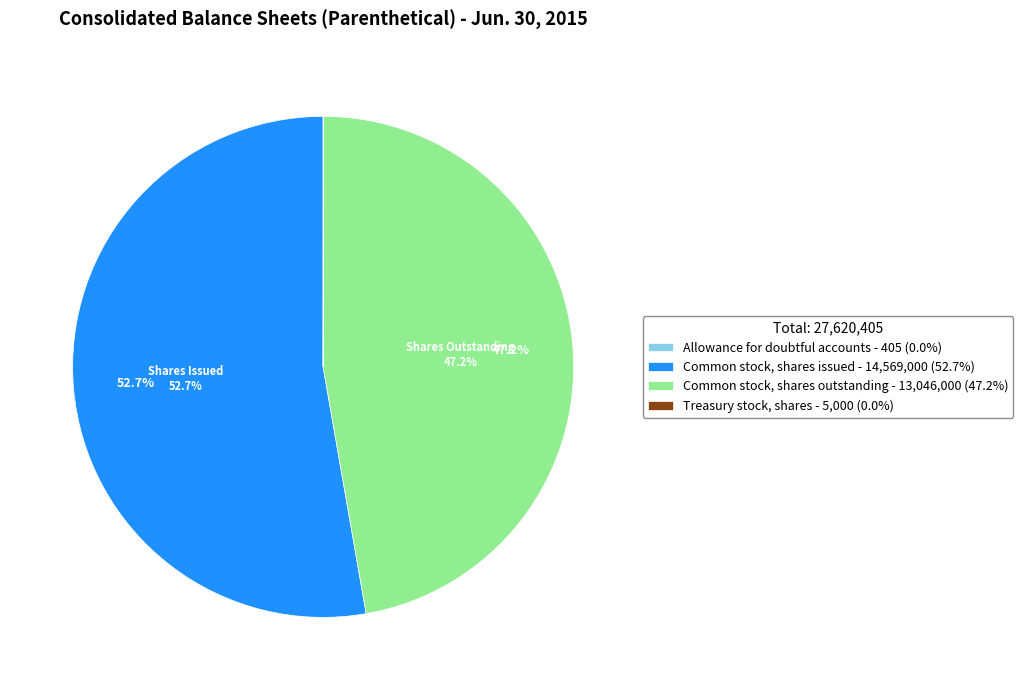

Does Common stock, shares outstanding - 13,046,000 (47.2%) account for over 50% of the chart?

No